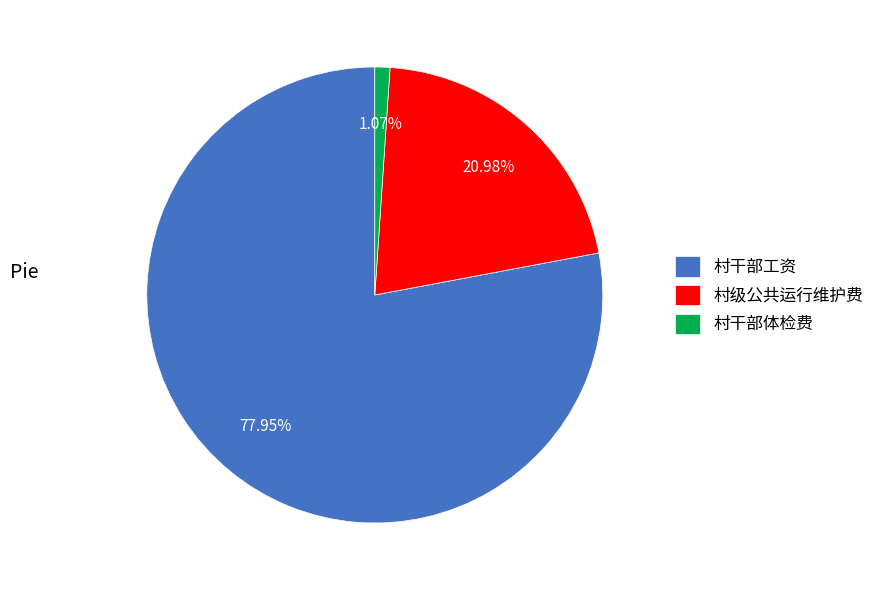

What percentage do 村干部工资 and 村级公共运行维护费 together represent?

98.9%